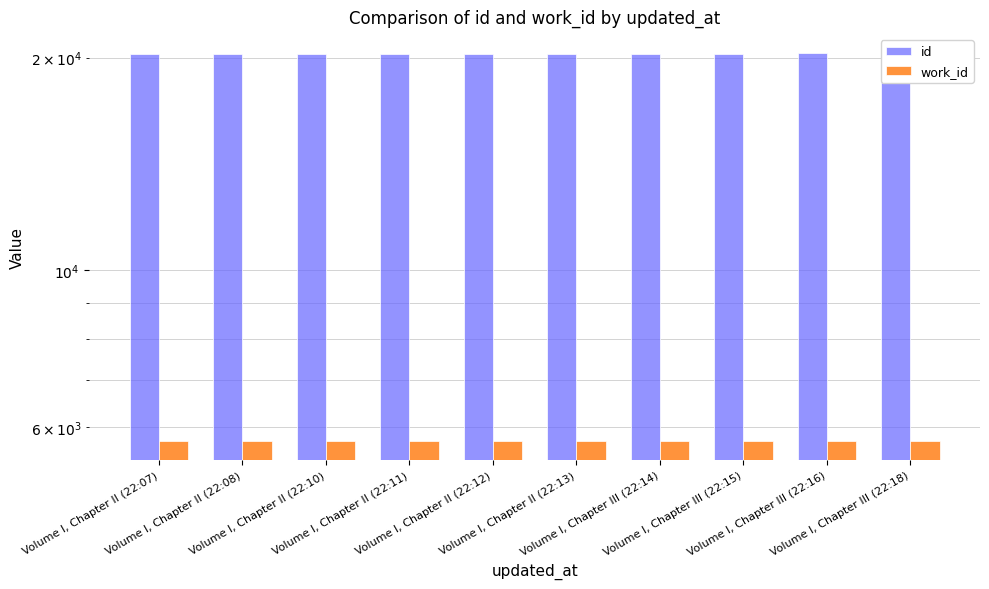

What are all the series names shown in the legend?

id, work_id